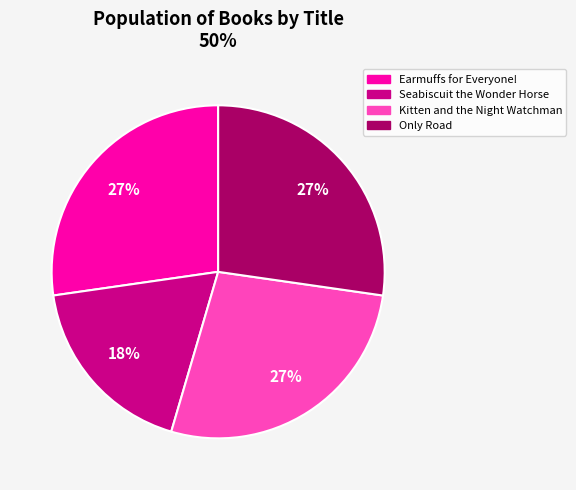

To the nearest percent, what is the difference between the Seabiscuit the Wonder Horse and Kitten and the Night Watchman slice percentages?

9%